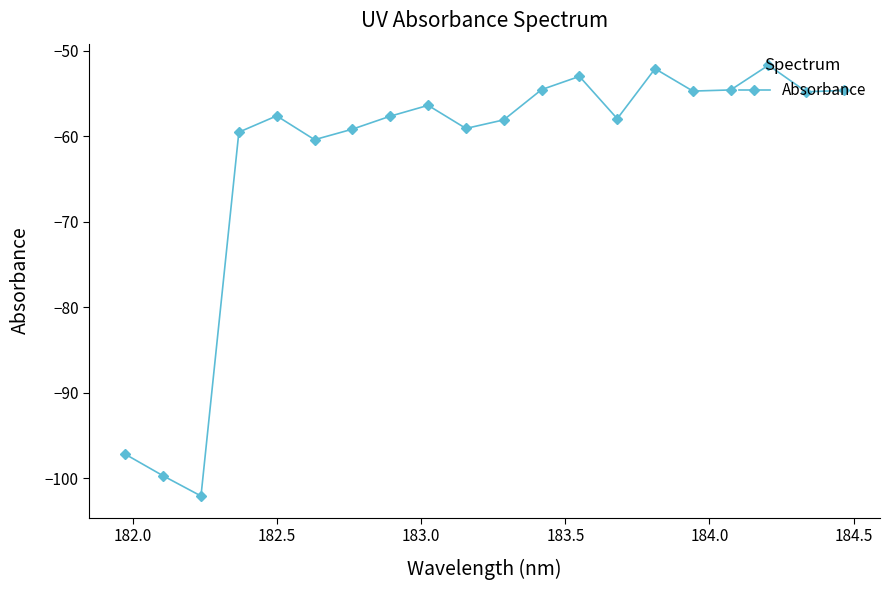

Is this an area chart (filled region under the line)?

No